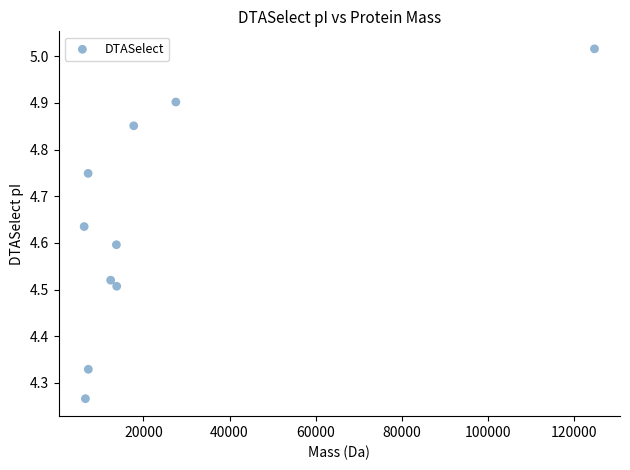

What is the range of X values (max minus min)?

118439.9